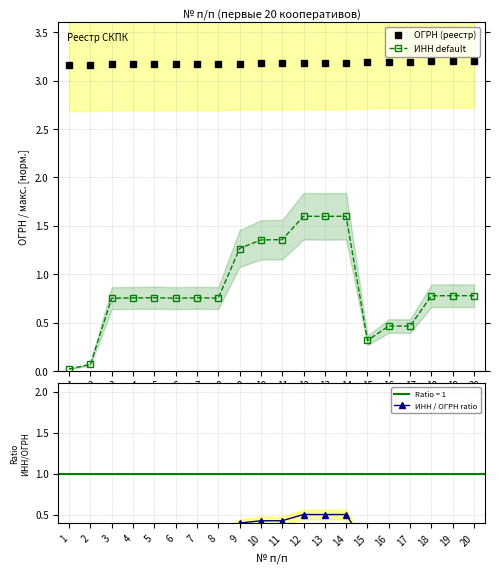

How many lines are shown in the chart?

3